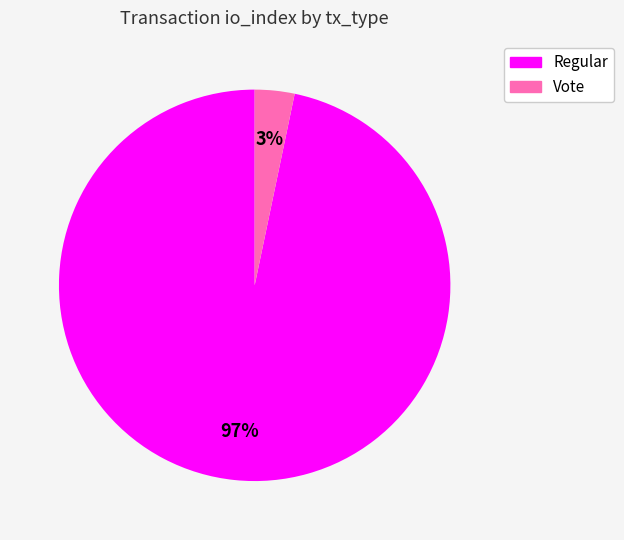

How many slices are in this pie chart?

2